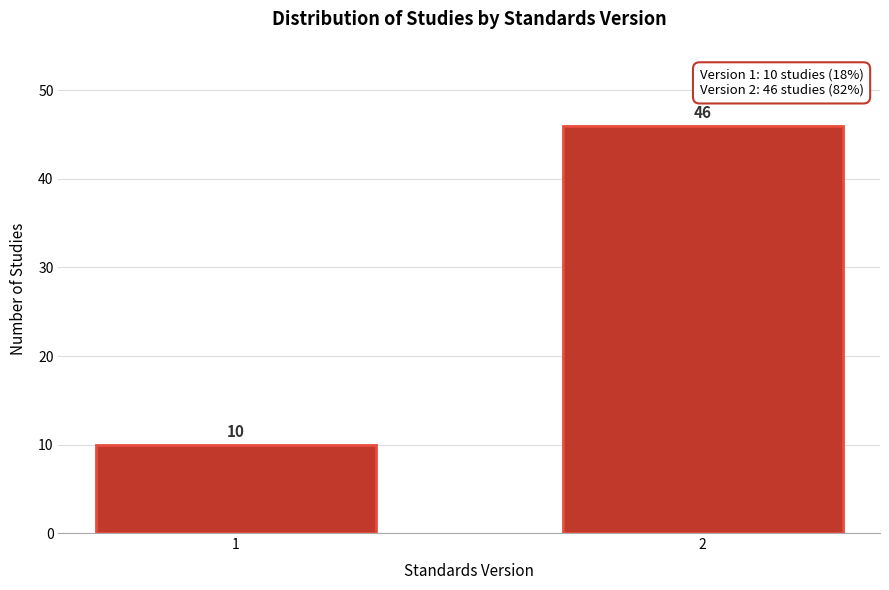

Reading left to right, extract all data points from this chart.

10	46